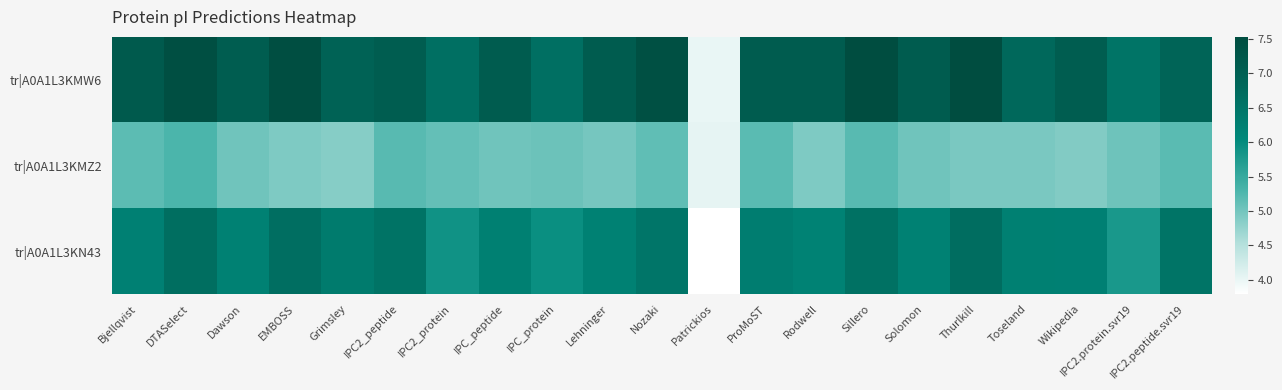

Reading left to right, transcribe all the data shown in this chart.

tr|A0A1L3KMW6: Bjellqvist=7.2	DTASelect=7.5	Dawson=7.1	EMBOSS=7.5	Grimsley=6.9	IPC2_peptide=7.1	IPC2_protein=6.6	IPC_peptide=7.1	IPC_protein=6.6	Lehninger=7.1	Nozaki=7.4	Patrickios=4.0	ProMoST=7.1	Rodwell=7.1	Sillero=7.5	Solomon=7.1	Thurlkill=7.5	Toseland=6.8	Wikipedia=7.1	IPC2.protein.svr19=6.5	IPC2.peptide.svr19=6.9
tr|A0A1L3KMZ2: Bjellqvist=5.2	DTASelect=5.3	Dawson=5.0	EMBOSS=4.9	Grimsley=4.9	IPC2_peptide=5.2	IPC2_protein=5.1	IPC_peptide=5.0	IPC_protein=5.1	Lehninger=5.0	Nozaki=5.1	Patrickios=4.0	ProMoST=5.2	Rodwell=4.9	Sillero=5.2	Solomon=5.0	Thurlkill=5.0	Toseland=5.0	Wikipedia=4.9	IPC2.protein.svr19=5.0	IPC2.peptide.svr19=5.2
tr|A0A1L3KN43: Bjellqvist=6.2	DTASelect=6.7	Dawson=6.2	EMBOSS=6.6	Grimsley=6.4	IPC2_peptide=6.5	IPC2_protein=5.9	IPC_peptide=6.2	IPC_protein=5.9	Lehninger=6.2	Nozaki=6.5	Patrickios=3.8	ProMoST=6.3	Rodwell=6.2	Sillero=6.6	Solomon=6.2	Thurlkill=6.7	Toseland=6.2	Wikipedia=6.2	IPC2.protein.svr19=5.8	IPC2.peptide.svr19=6.5